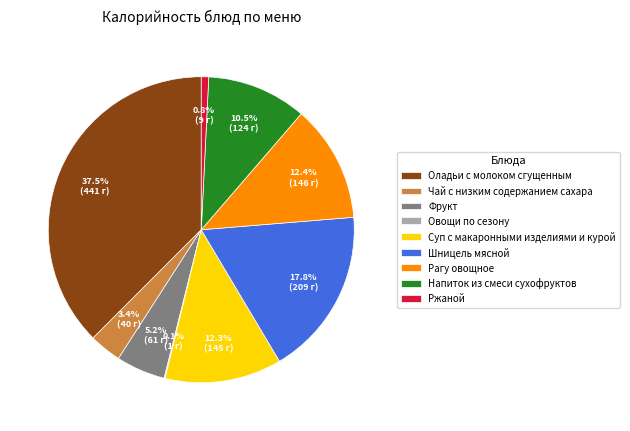

Does Чай с низким содержанием сахара represent more than half of the total?

No